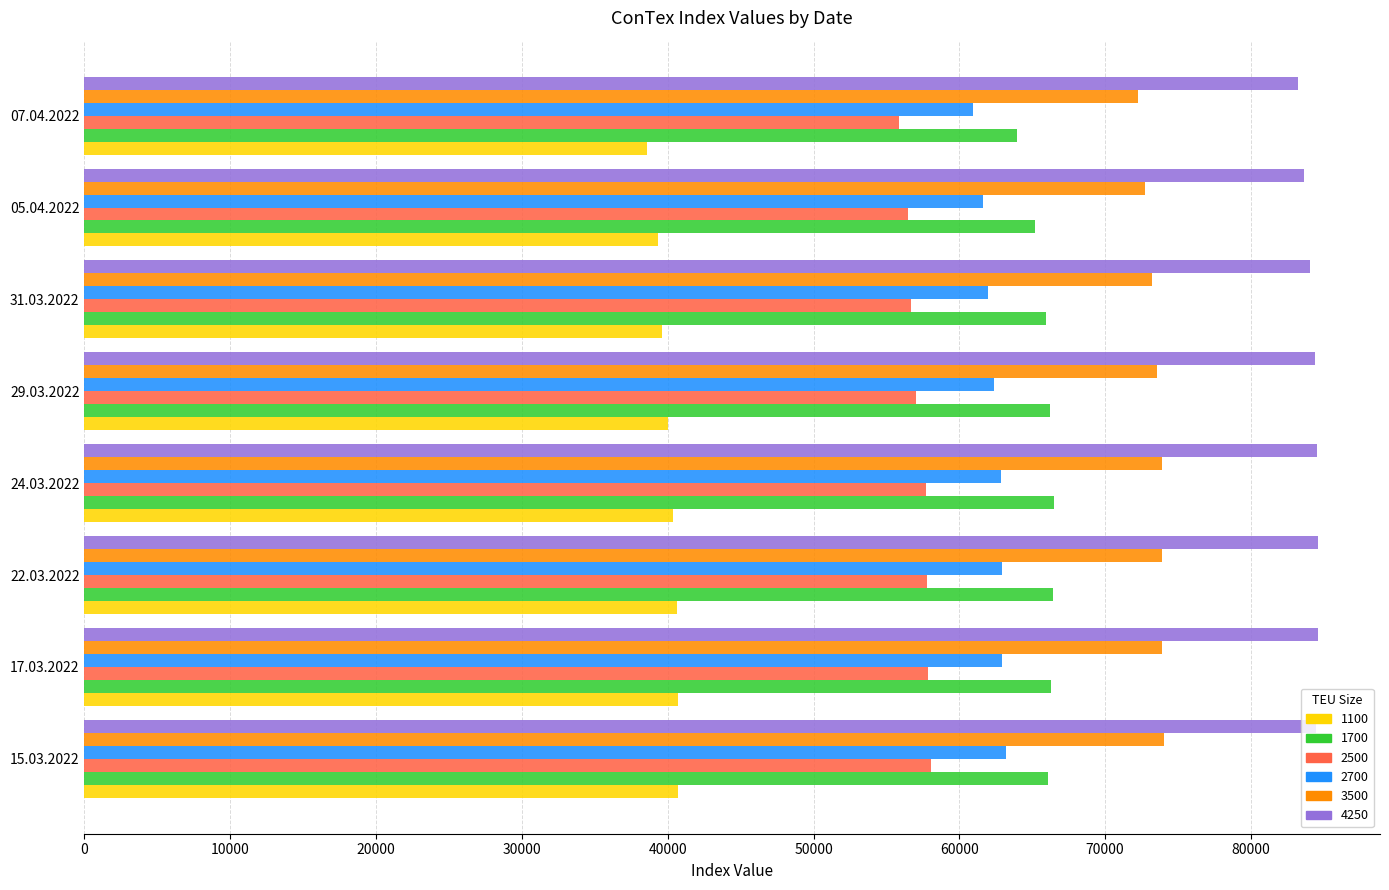

What is the difference between the maximum and minimum values in the 1100 series?

2175